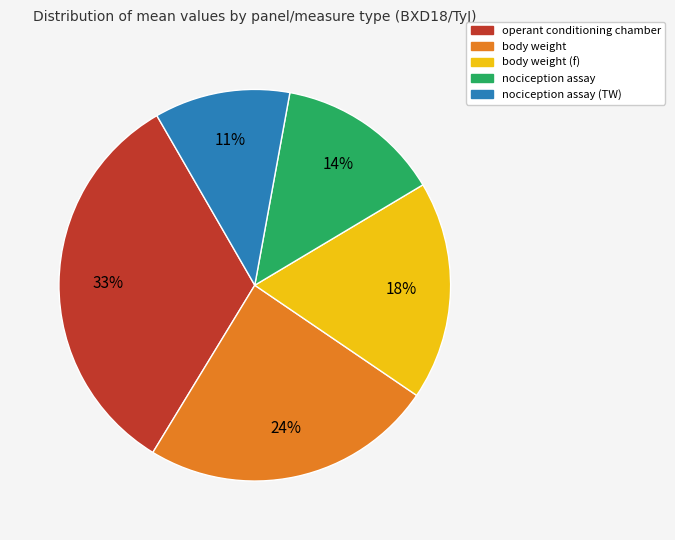

To the nearest percent, what is the average slice percentage?

20%